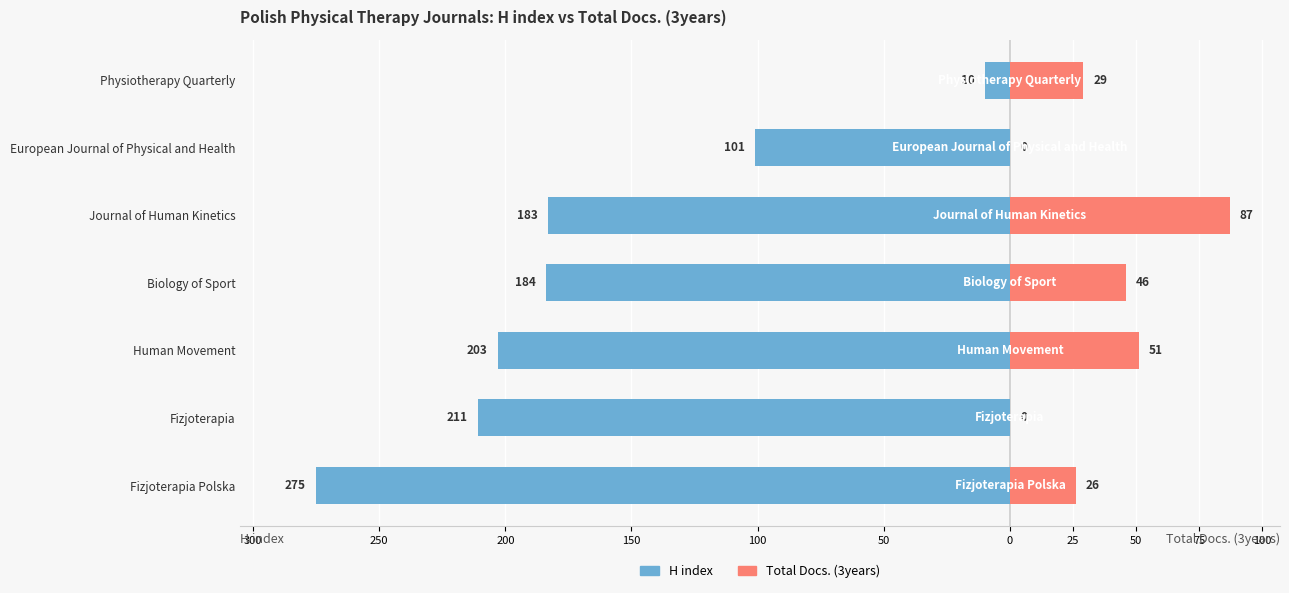

What is the maximum value for Total Docs. (3years)?

87